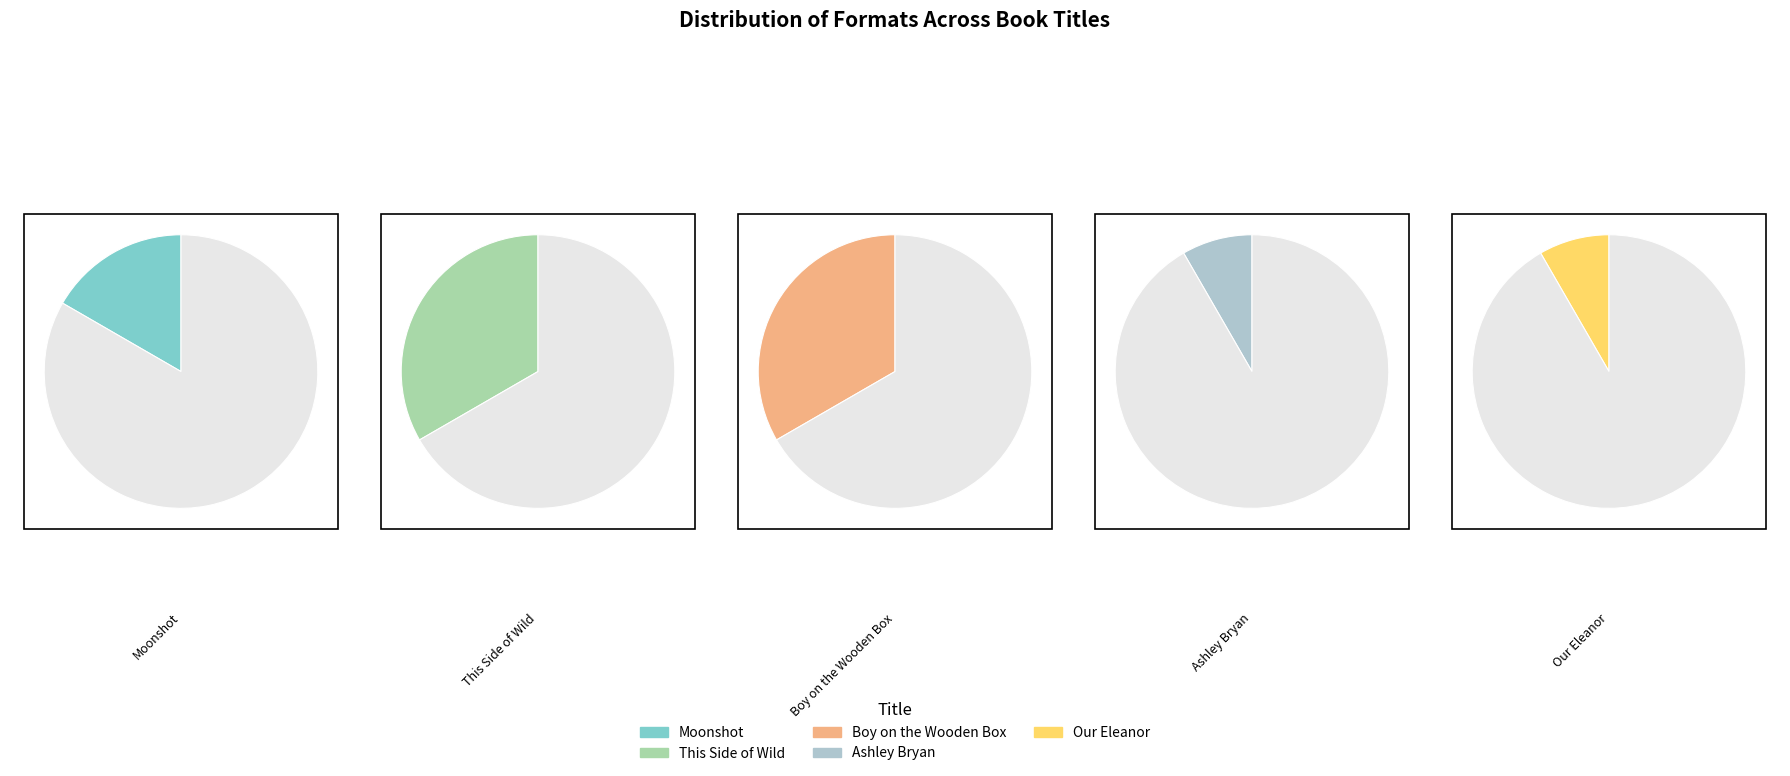

To the nearest percent, what portion does Our Eleanor represent?

8%